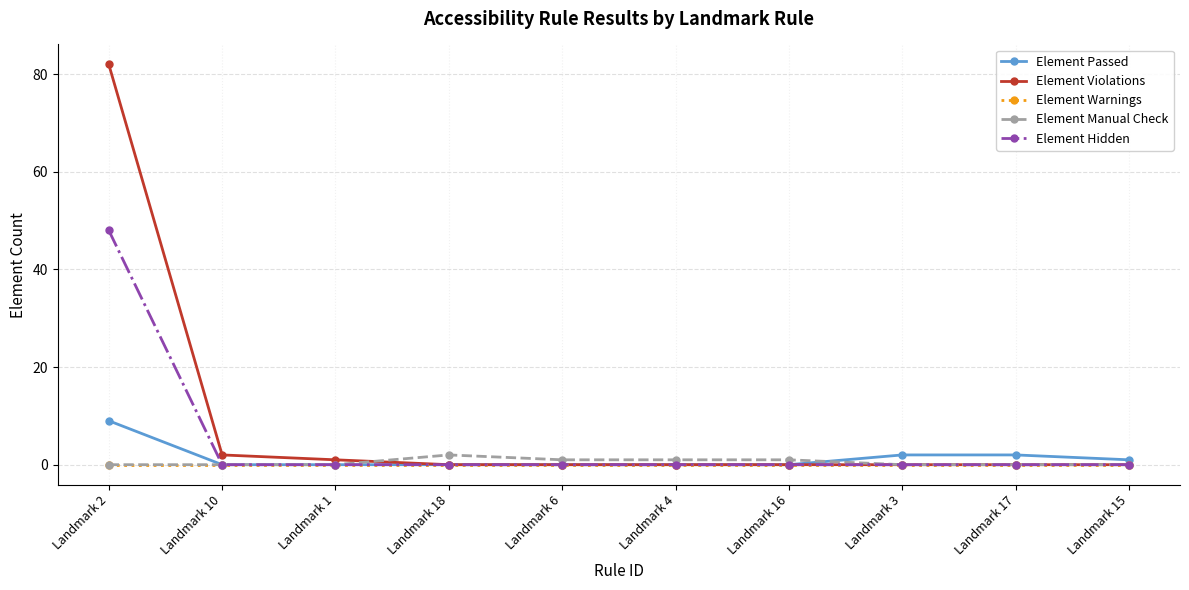

The Element Violations series shows -42 at Landmark 15. True or false?

False